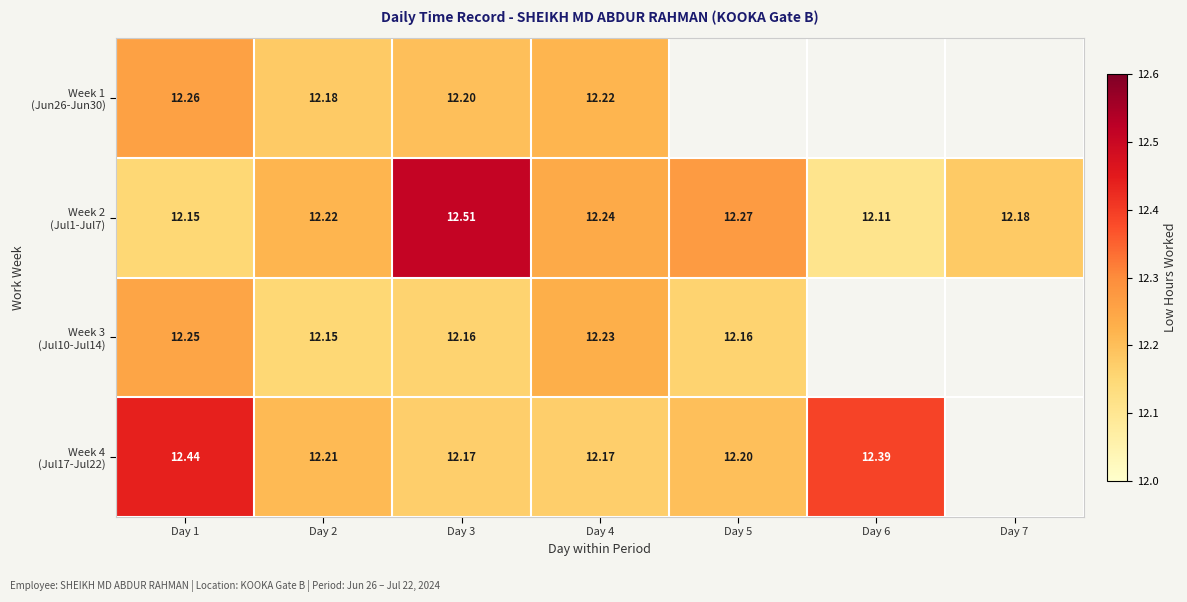

What is the sum of all Week 2 (Jul1-Jul7) values?

85.7